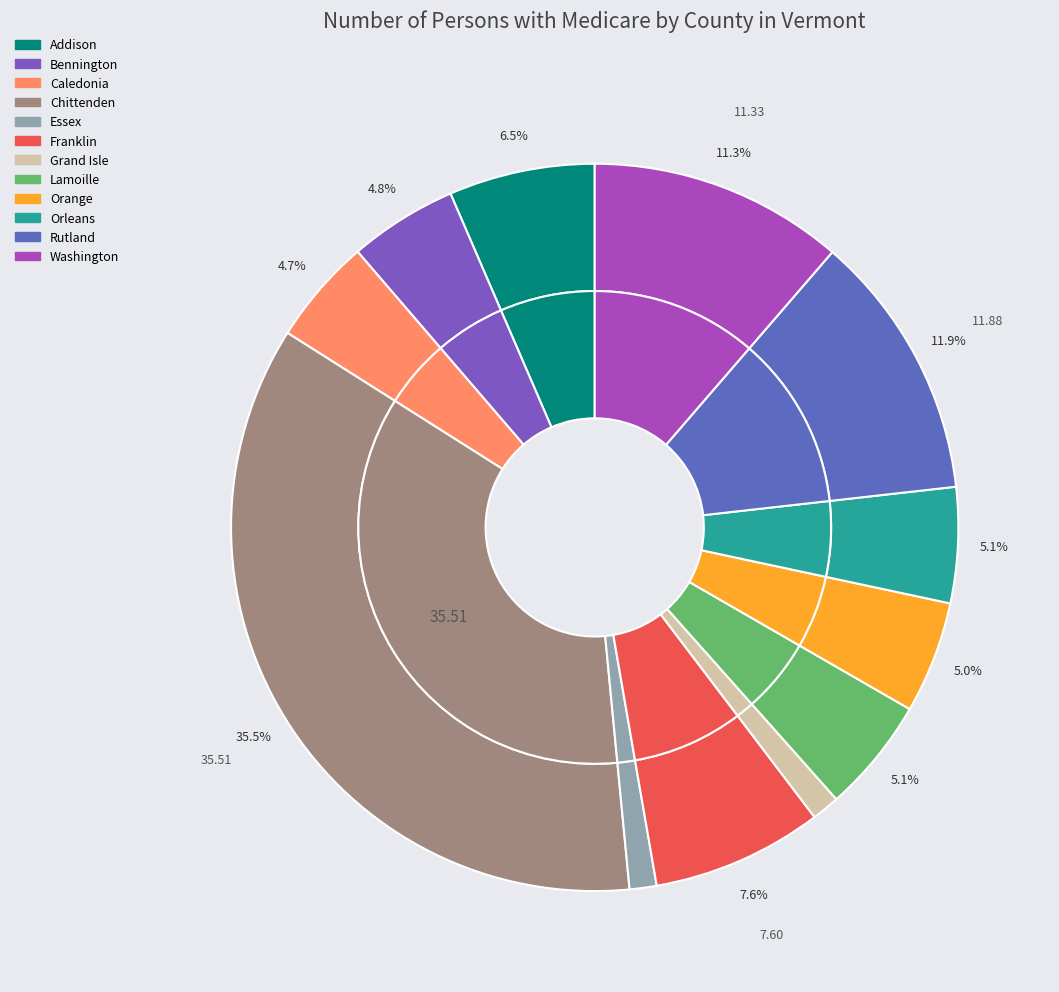

Which slice is the largest?

Chittenden